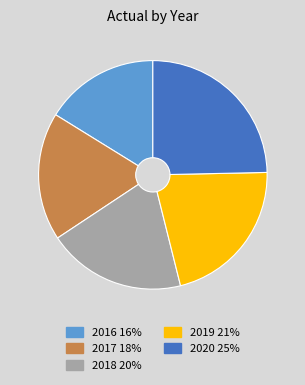

What is the smallest slice in the pie chart?

2016